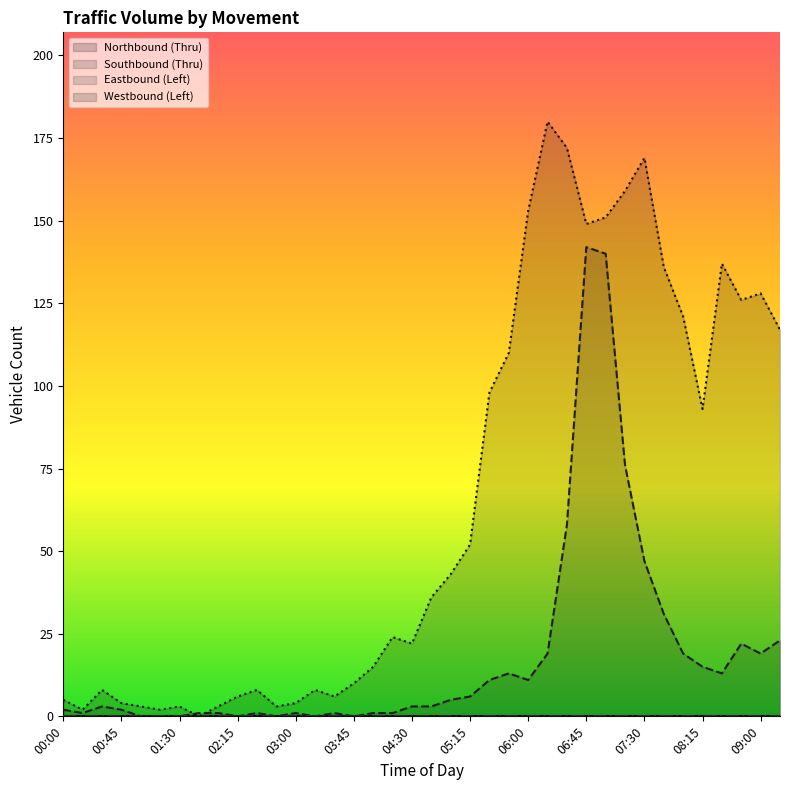

How many interior local peaks does the Southbound (Thru) series have?

7